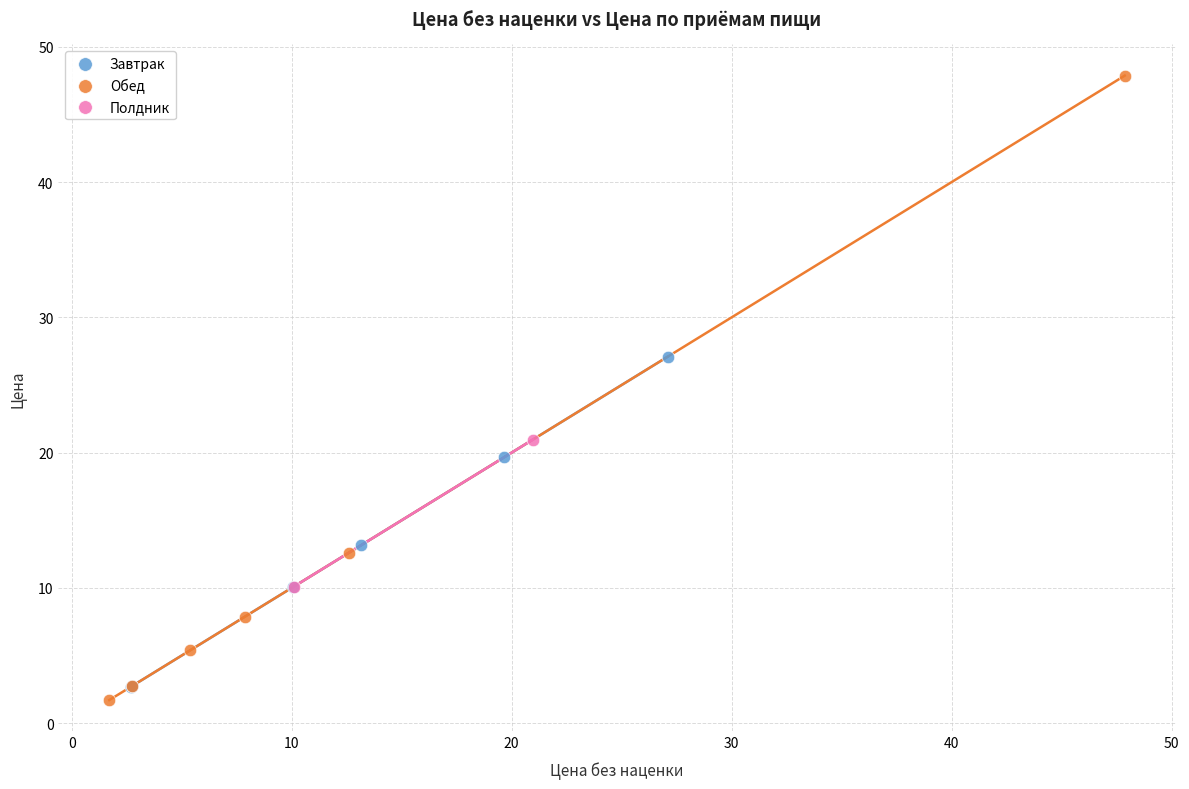

Which series contains the lowest Y value?

Обед